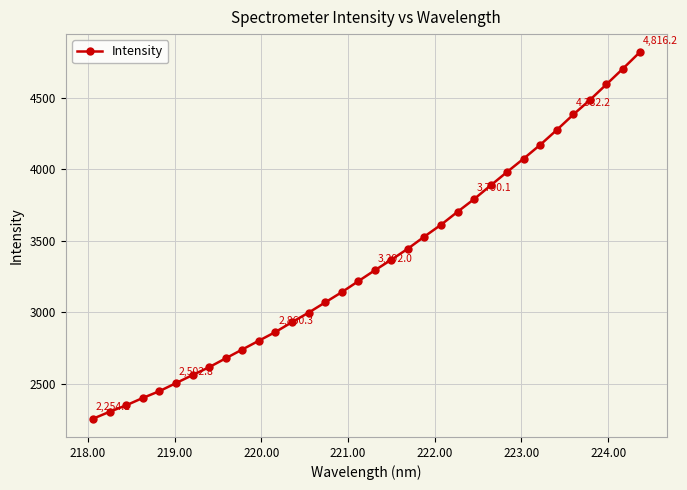

How many data points does each series have?

34